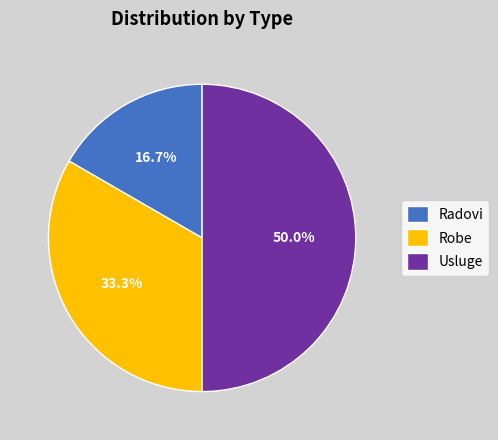

Does Radovi account for over 50% of the chart?

No